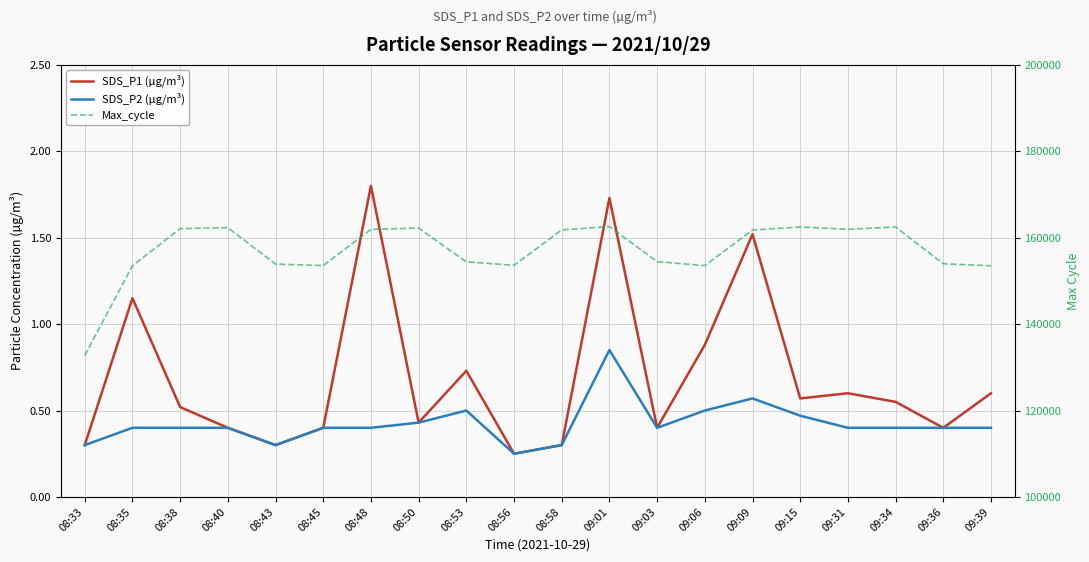

Rank the series at 08:35 from lowest to highest value.

SDS_P2 (µg/m³), SDS_P1 (µg/m³), Max_cycle